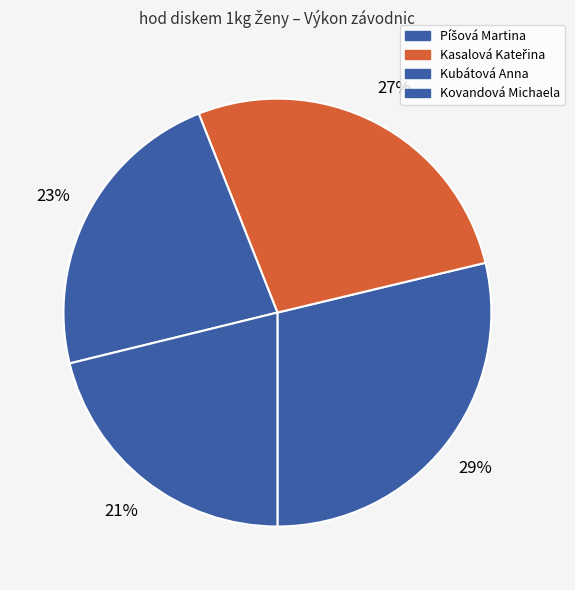

True or false: Kasalová Kateřina accounts for 27% of the total.

True